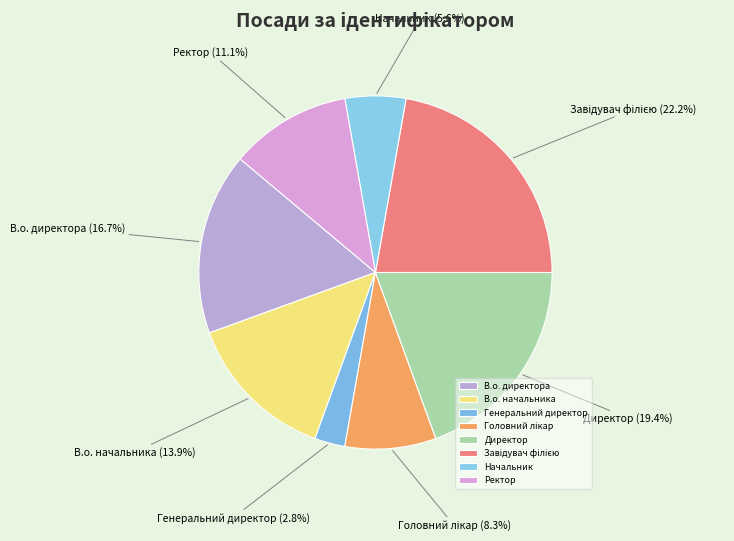

Approximately how many times larger is the value at Начальник compared to В.о. начальника?

0.4